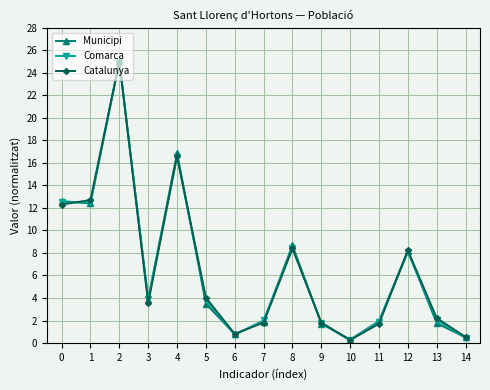

Which series has the widest spread of values?

Comarca